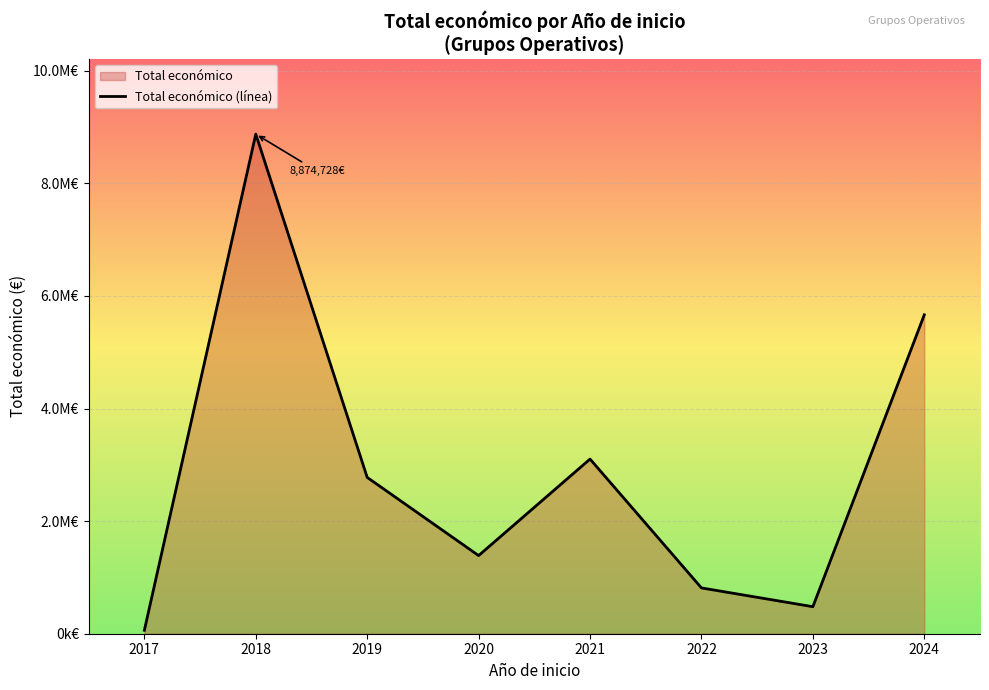

Which label corresponds to the smallest value in the chart?

2017